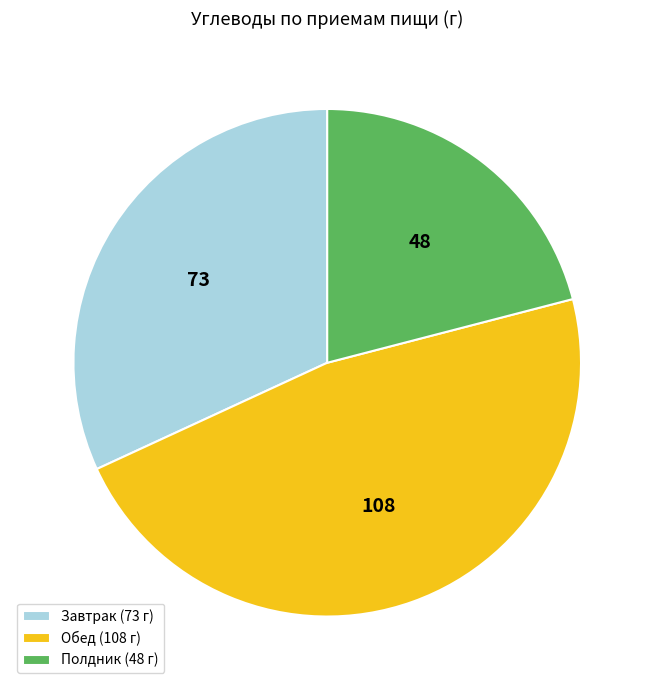

Is it true that Обед (108 г) is 47% of the pie?

True